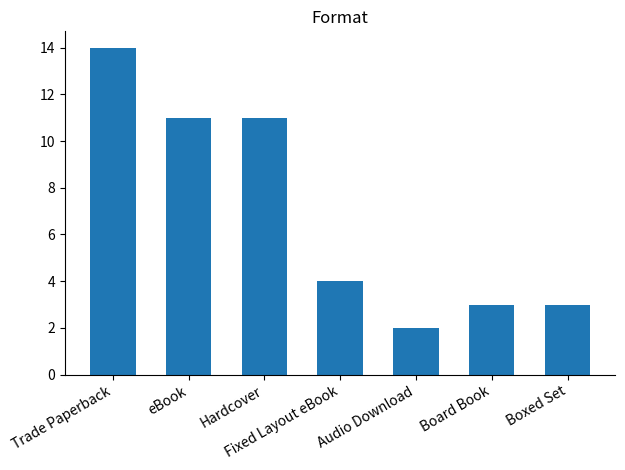

Reading right to left, transcribe all the data shown in this chart.

3	3	2	4	11	11	14